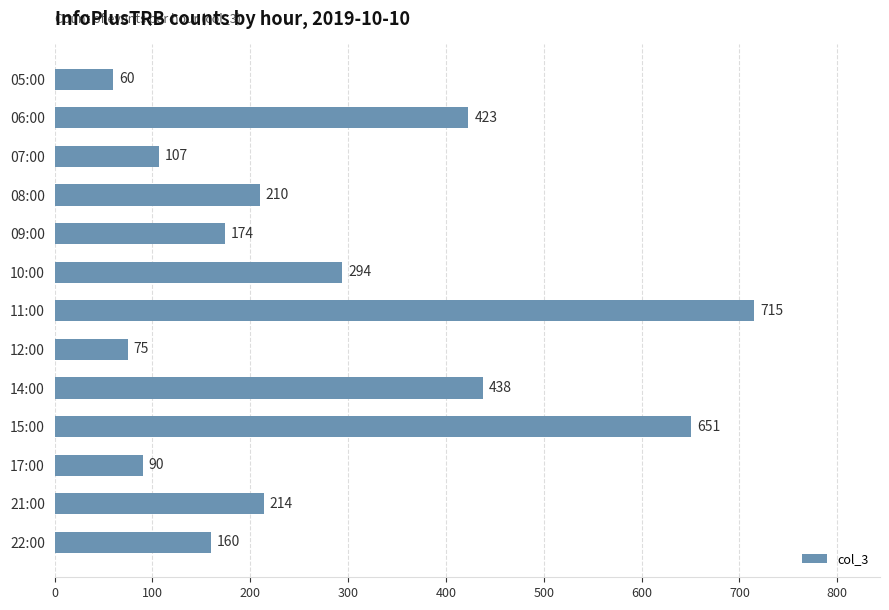

Which has a higher value, 14:00 or 12:00?

14:00